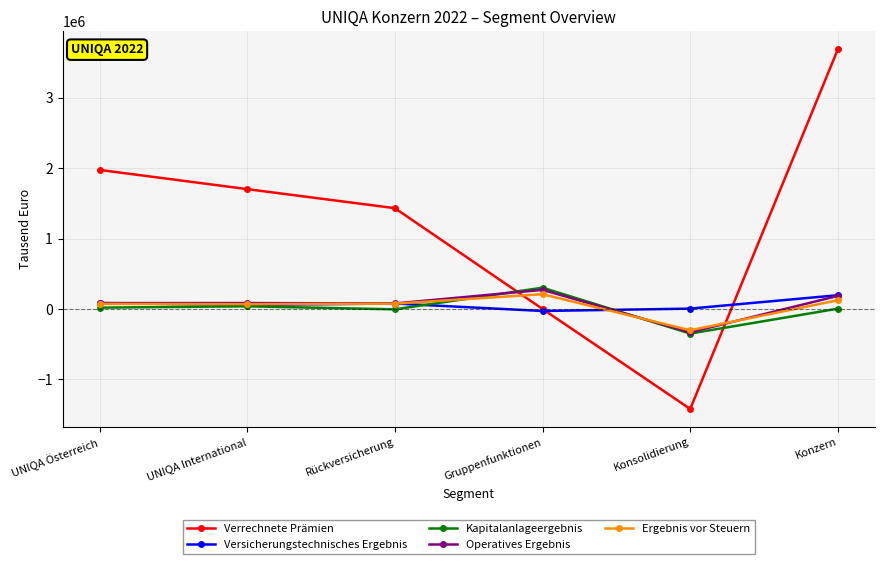

At which category is the sum across all series the highest?

Konzern